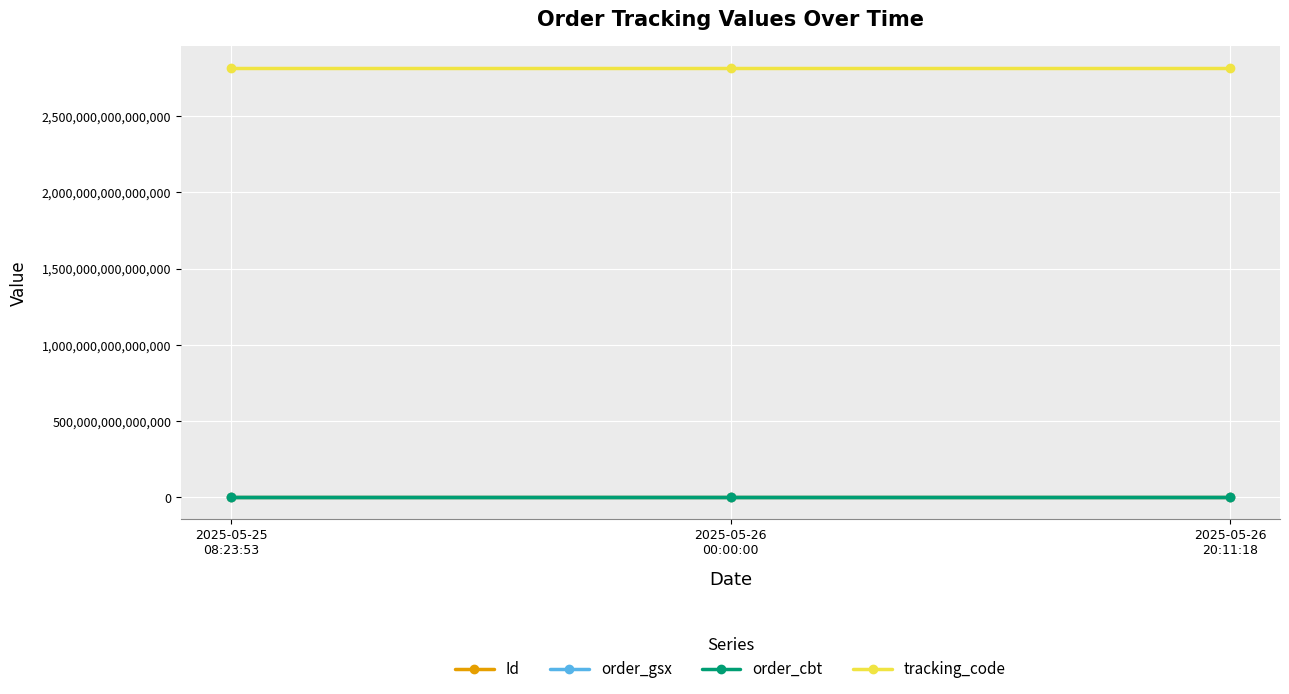

What is the label of the 1st point from the right?

2025-05-26
20:11:18